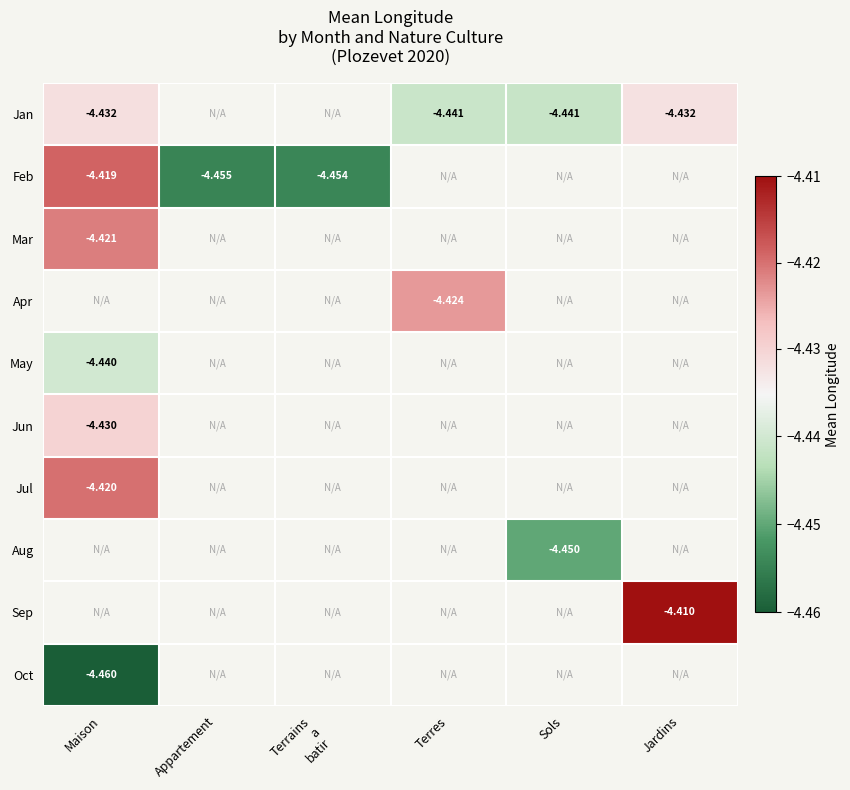

The Jun series shows -4.4 at Maison. True or false?

True